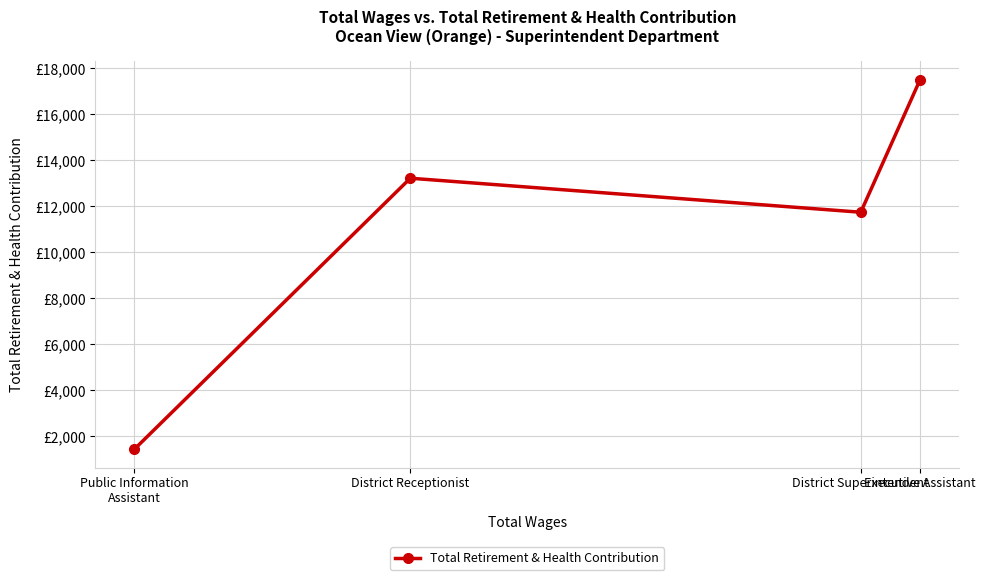

Does the chart have visible grid lines?

Yes